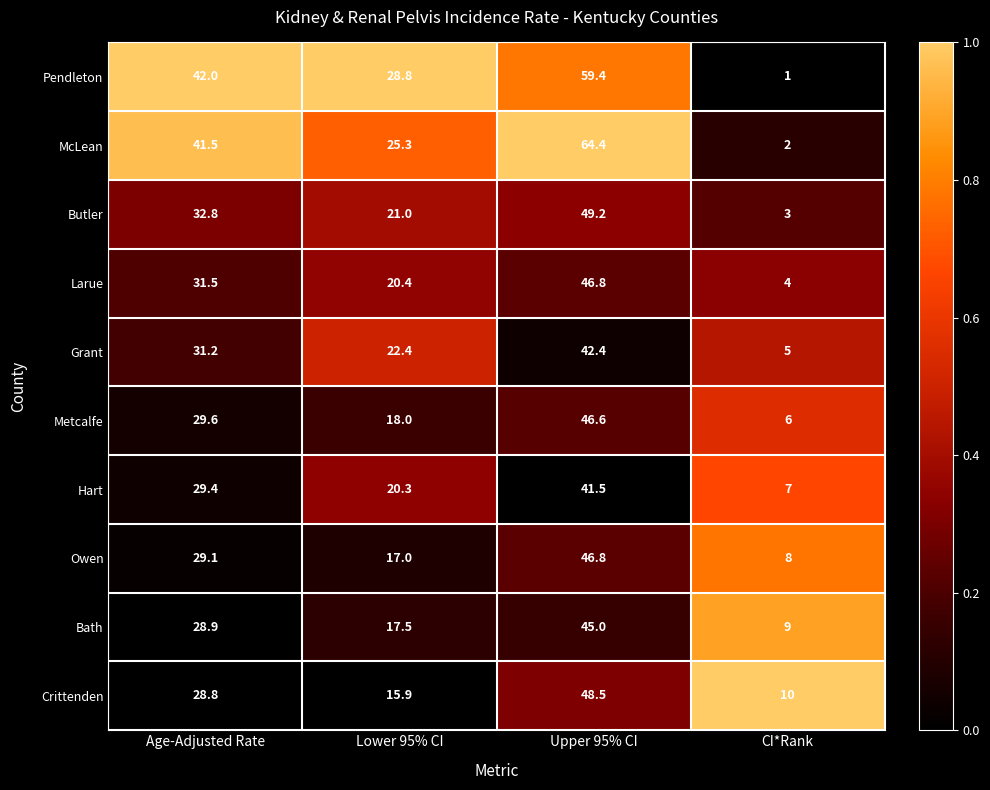

At which label is Bath closest to 27?

Age-Adjusted Rate